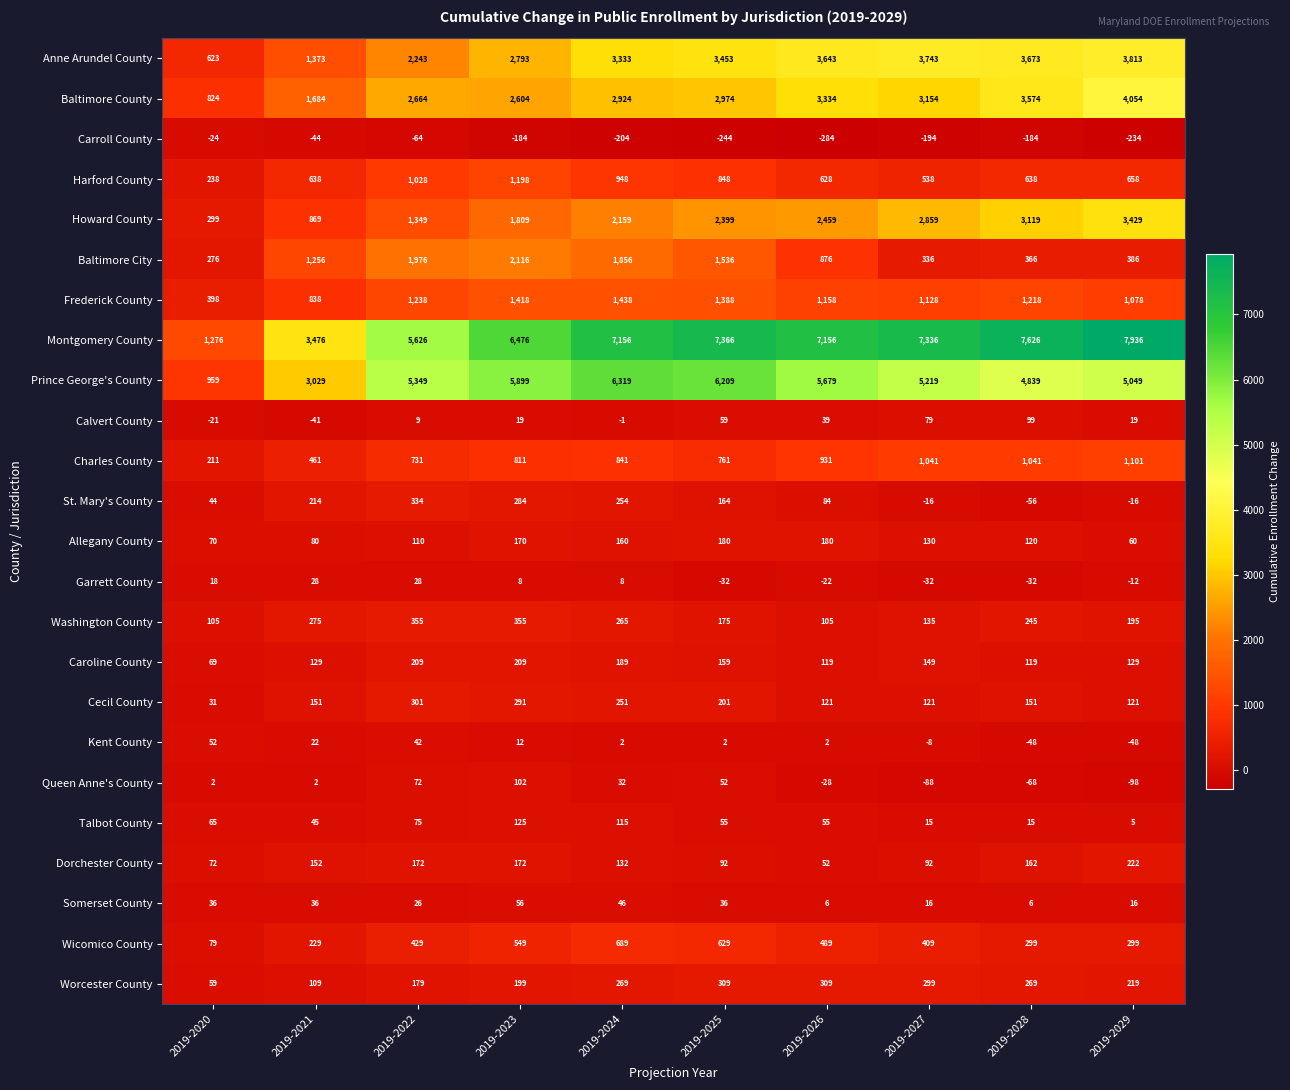

Which series has the widest spread of values?

Montgomery County